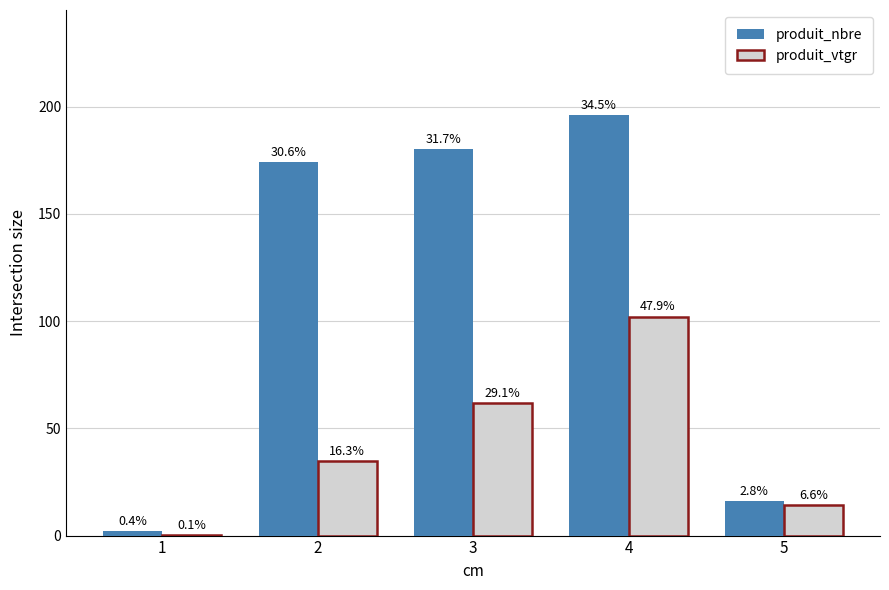

What is the value of the produit_nbre bar at the 3rd from the left?

180.0